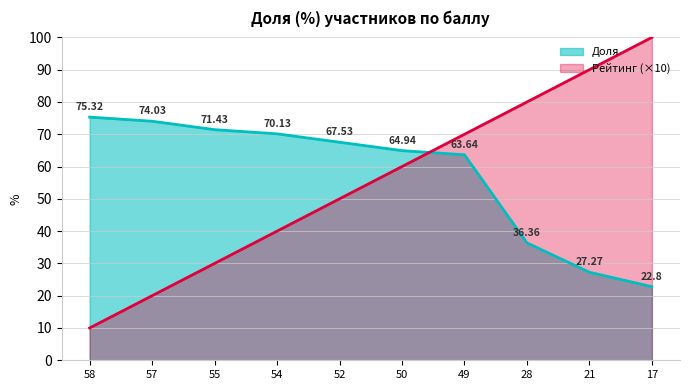

How many Рейтинг values are between 30 and 80?

6